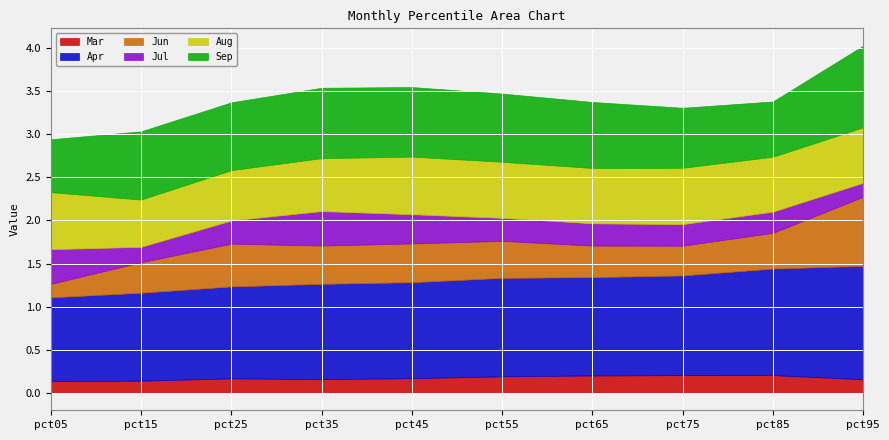

Which has a higher value, pct85 or pct35?

pct85